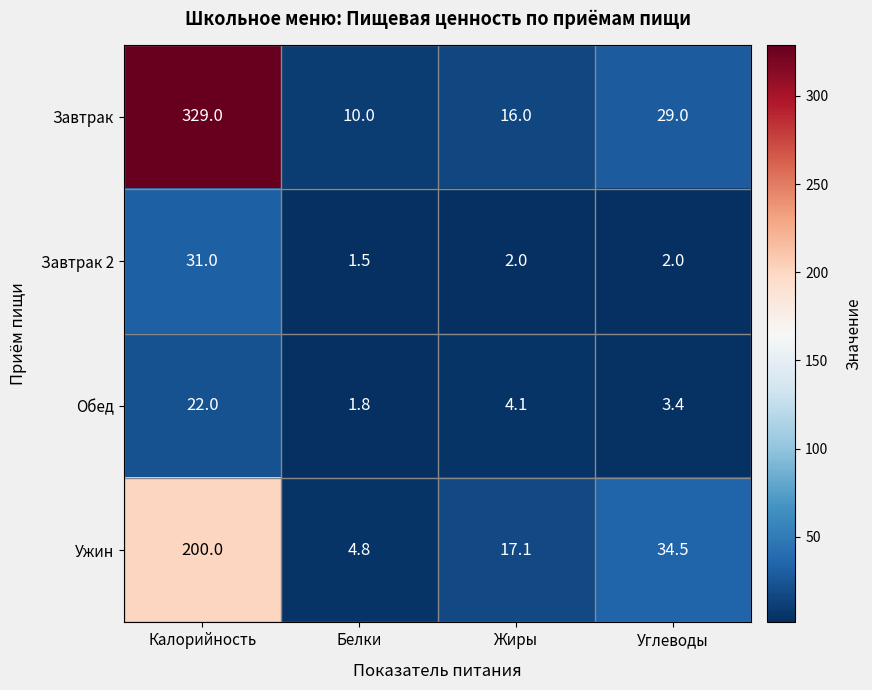

Rank the series by their maximum value, from highest to lowest.

Завтрак, Ужин, Завтрак 2, Обед